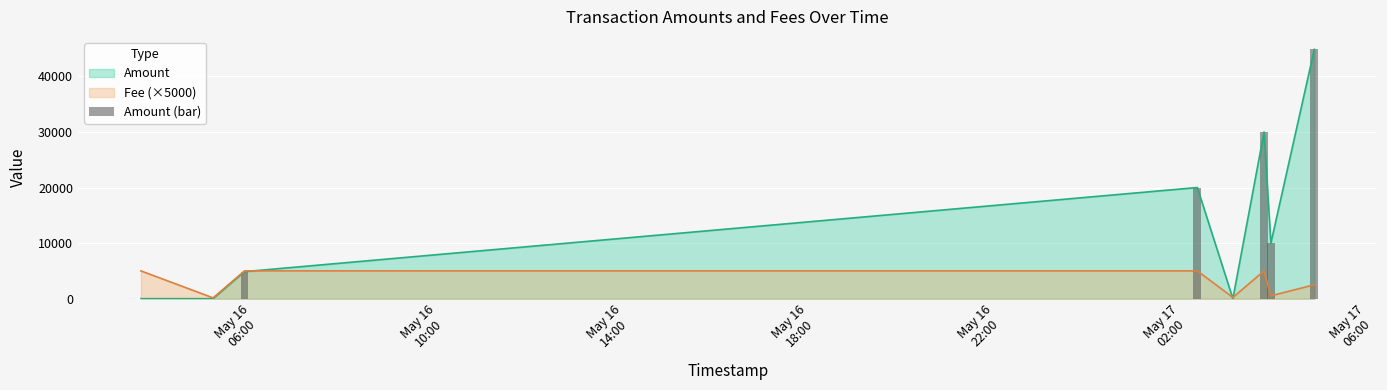

What is the maximum value for Fee (×5000)?

5000.0